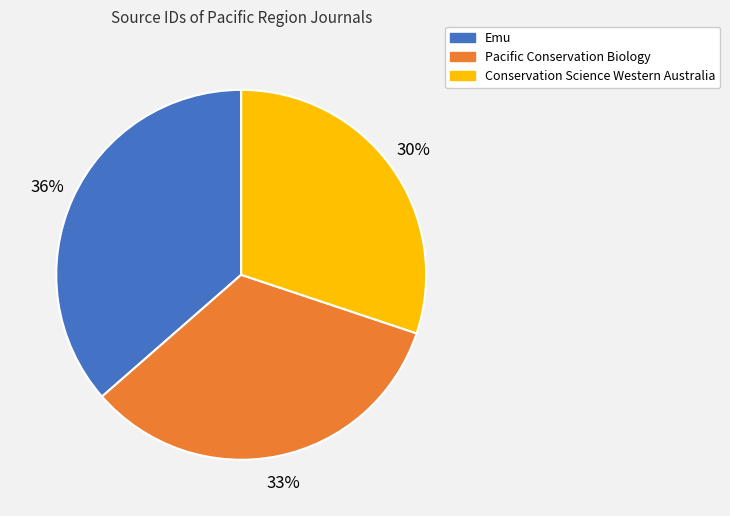

To the nearest percent, what percentage of the pie is Conservation Science Western Australia?

30%